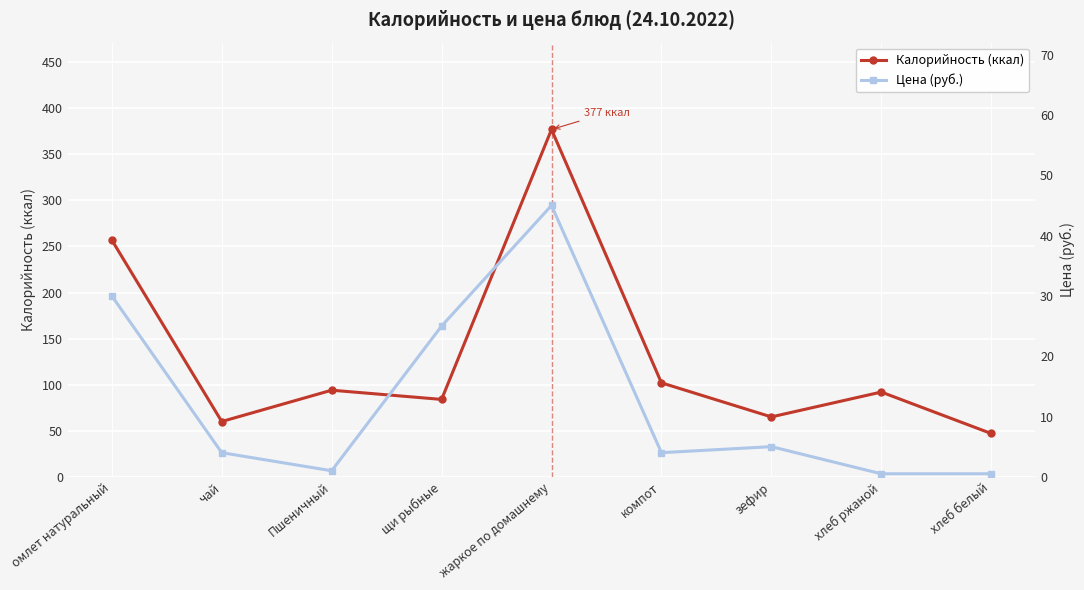

True or false: Цена (руб.) and Калорийность (ккал) intersect in this chart.

False